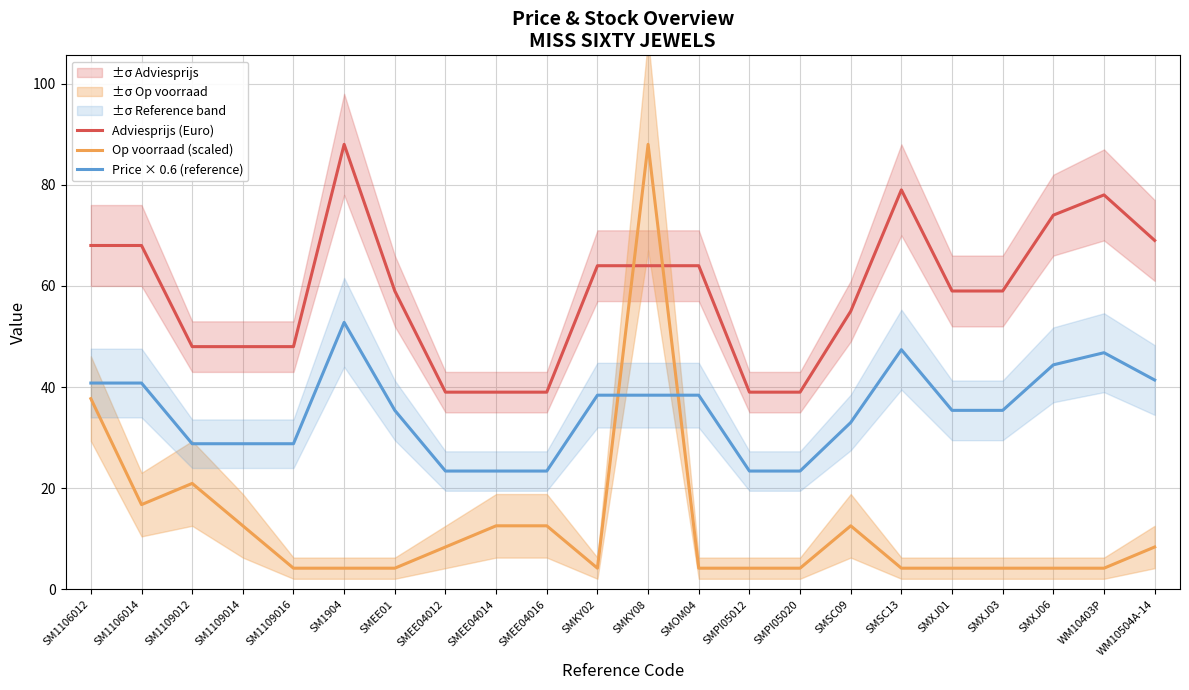

What is the value of the Adviesprijs (Euro) point at the 13th from the left?

64.0